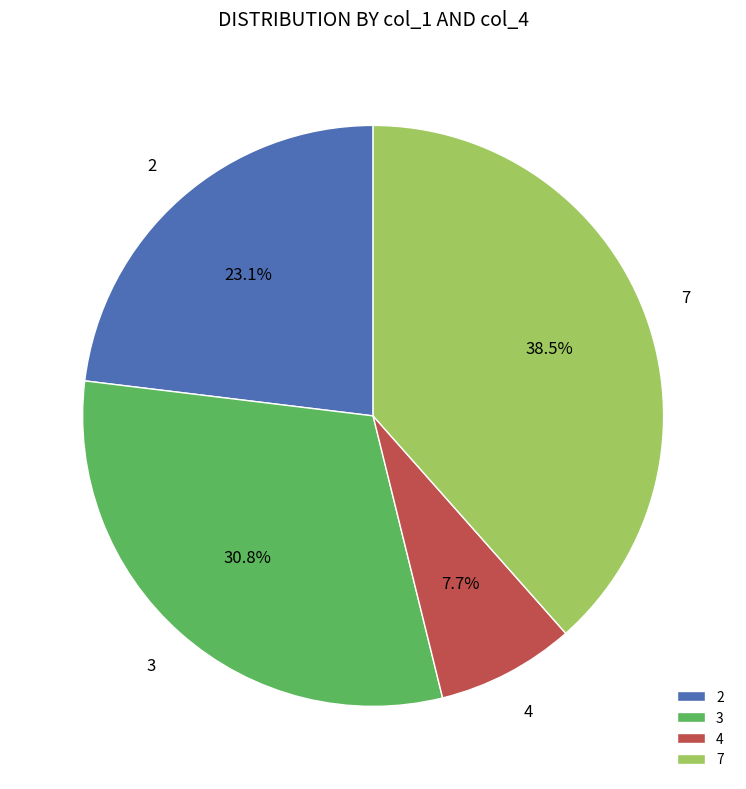

Between 2 and 3, which is larger?

3